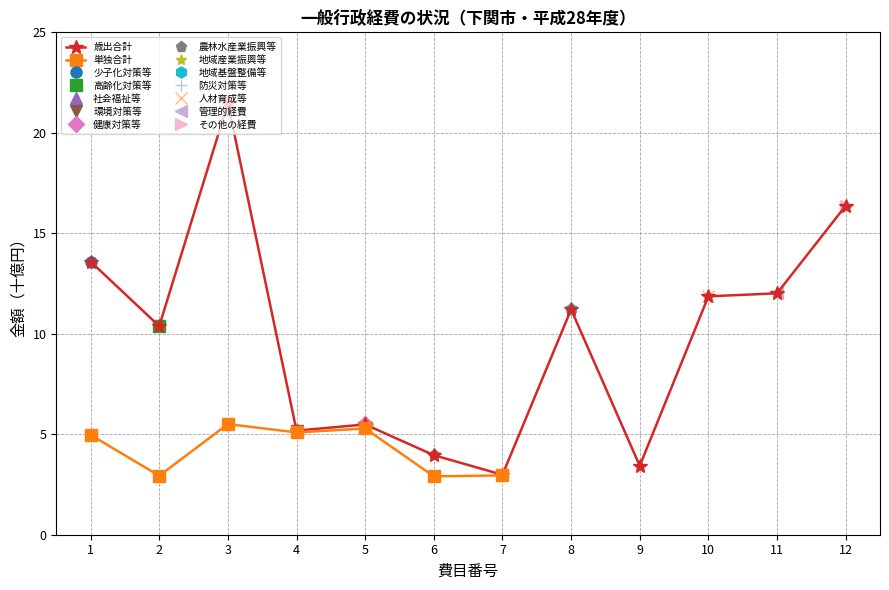

What is the total value across all series at 4?

10.3